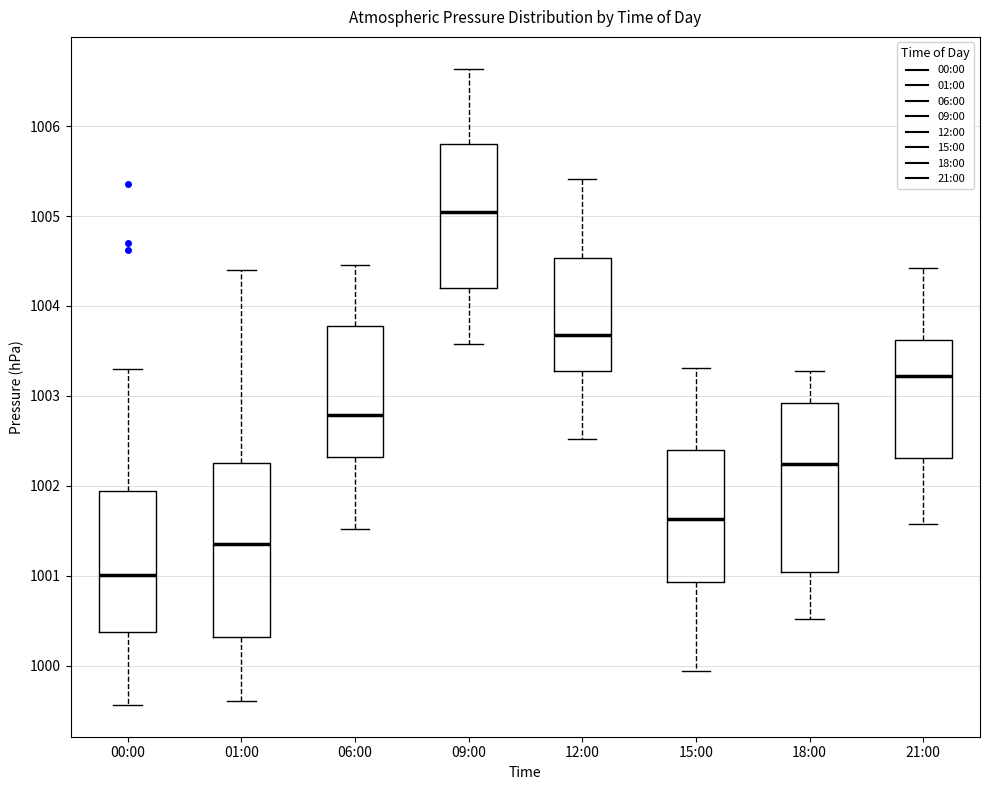

Where is the upper edge of the box for 06:00 on the y-axis? The values are not printed on the chart, so give them approximately, as read against the axis.

1003.8